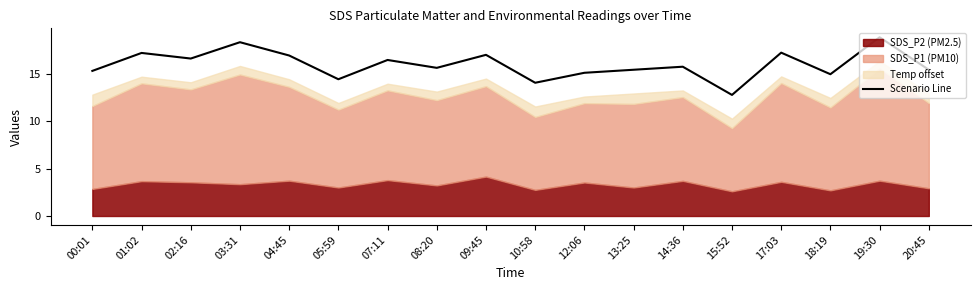

Which category has the lowest value in the Scenario Line series?

15:52